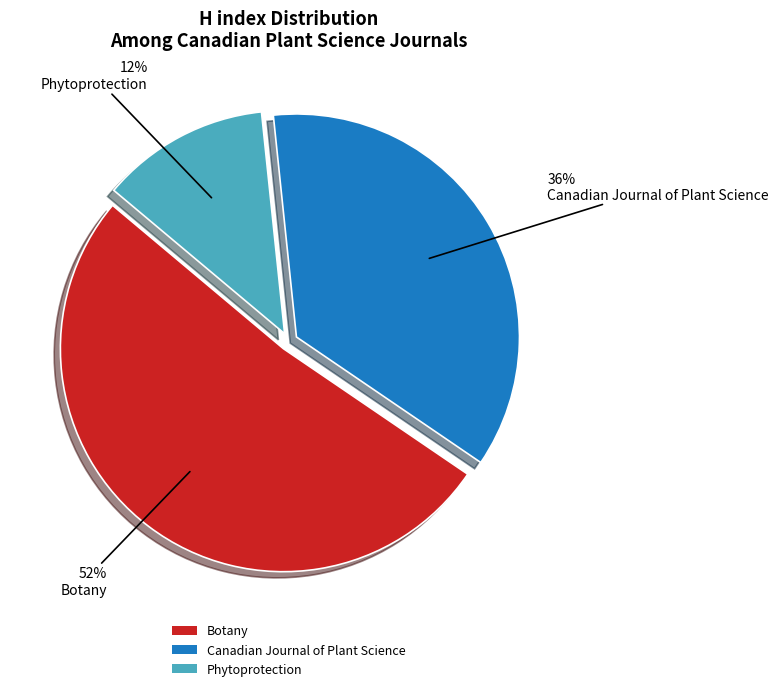

Do Botany and Canadian Journal of Plant Science together represent more than half of the pie?

Yes